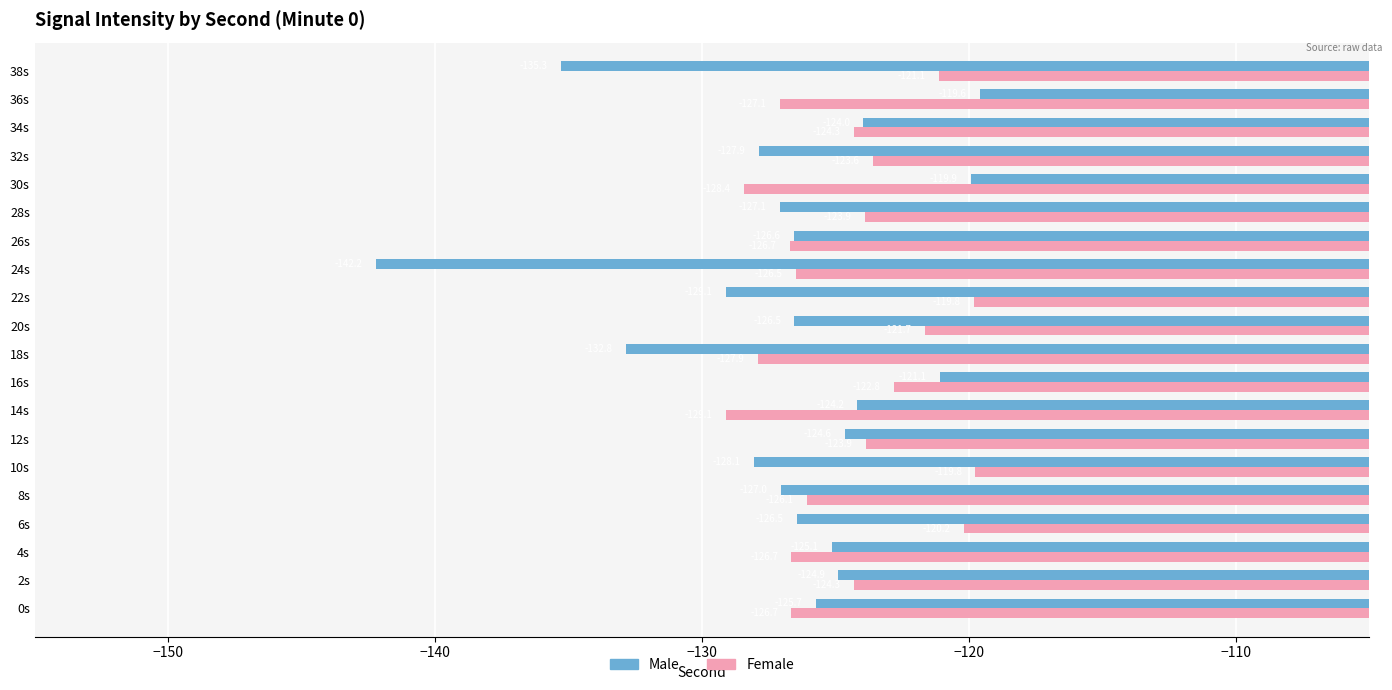

What is the difference between the second highest and minimum values in the Male series?

22.3